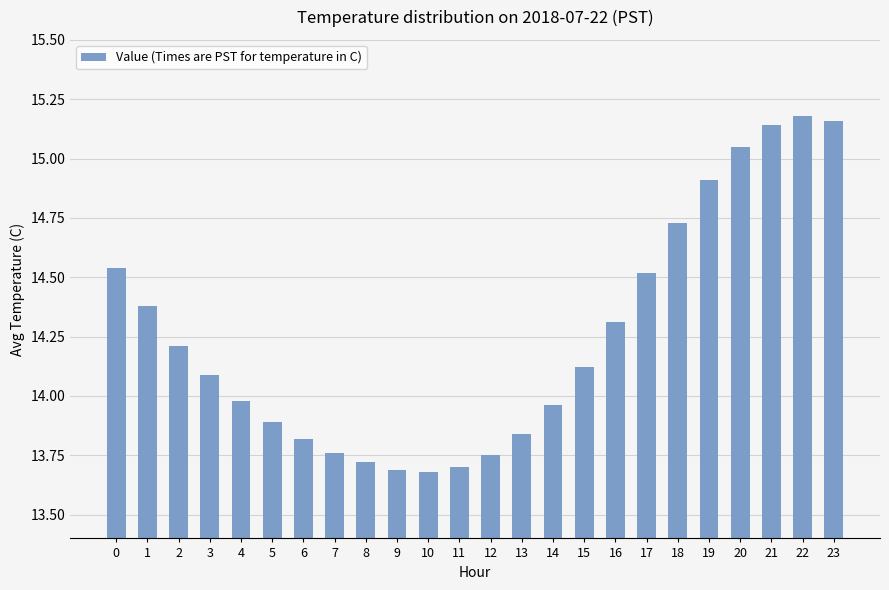

At which label is the value closest to 14?

4